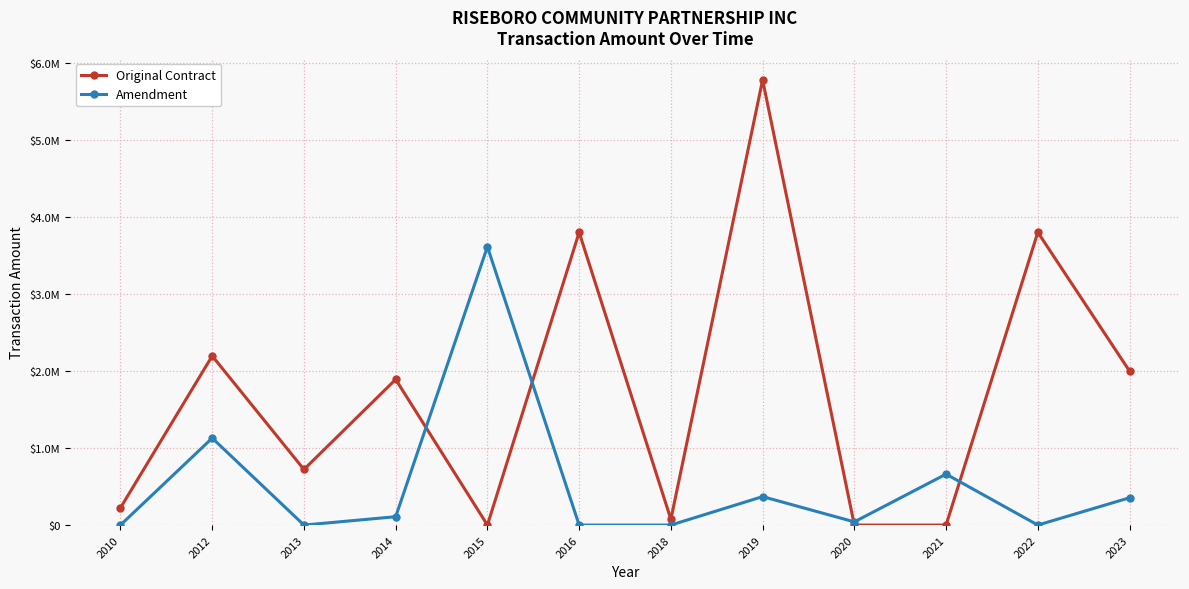

In Amendment, how many points are higher than both neighbors (excluding endpoints)?

4